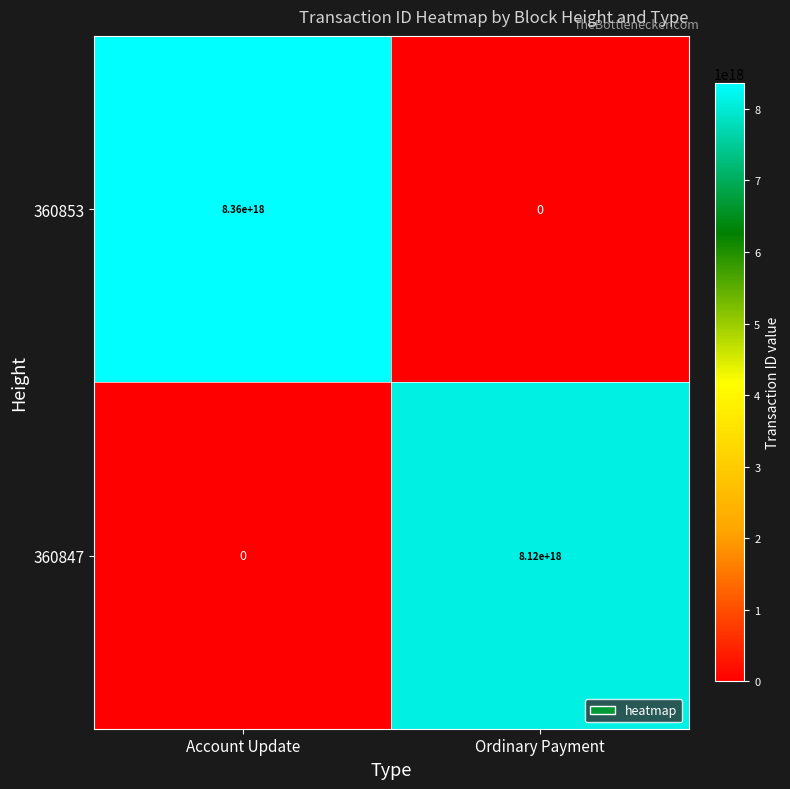

True or false: 360847 has a value of 8120000000000000000 at Ordinary Payment.

True